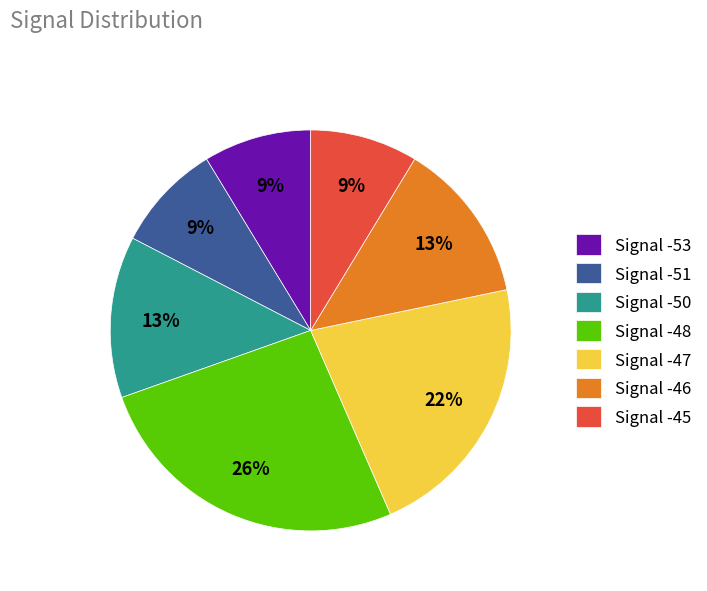

Which category has the biggest portion of the pie?

Signal -48